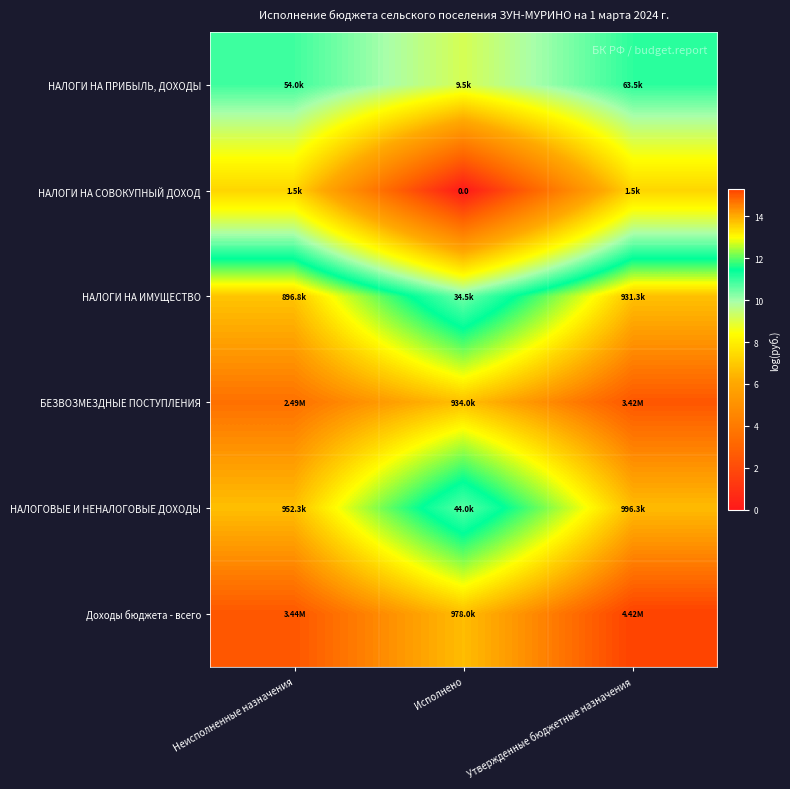

What is the spread (max minus min) of values at Неисполненные назначения?

7.7